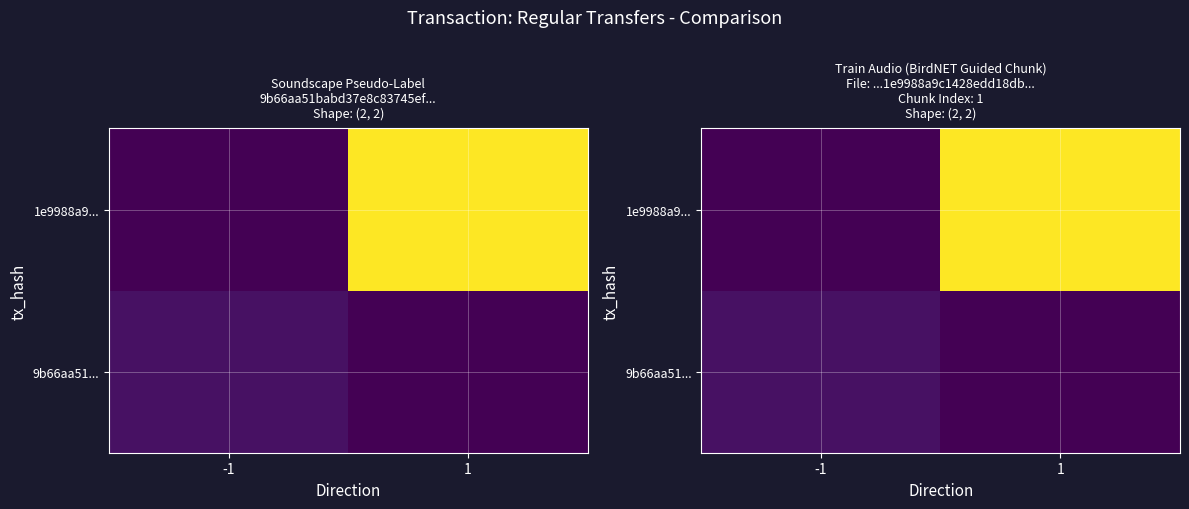

Which series has the largest range (max minus min)?

1e9988a9...